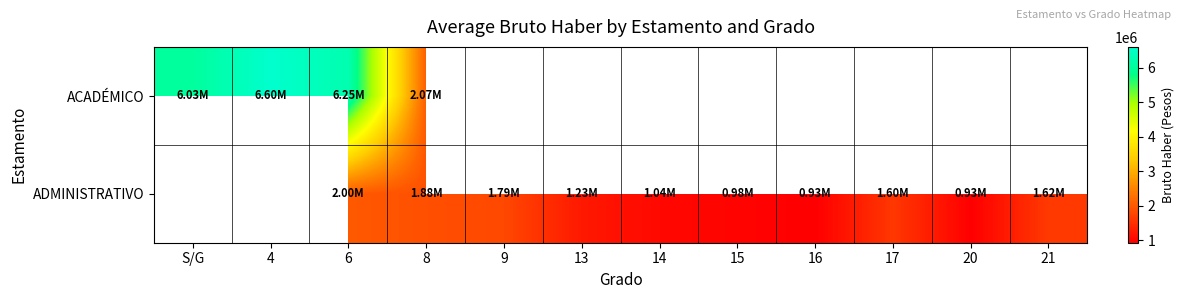

How many categories are shown in the chart?

12